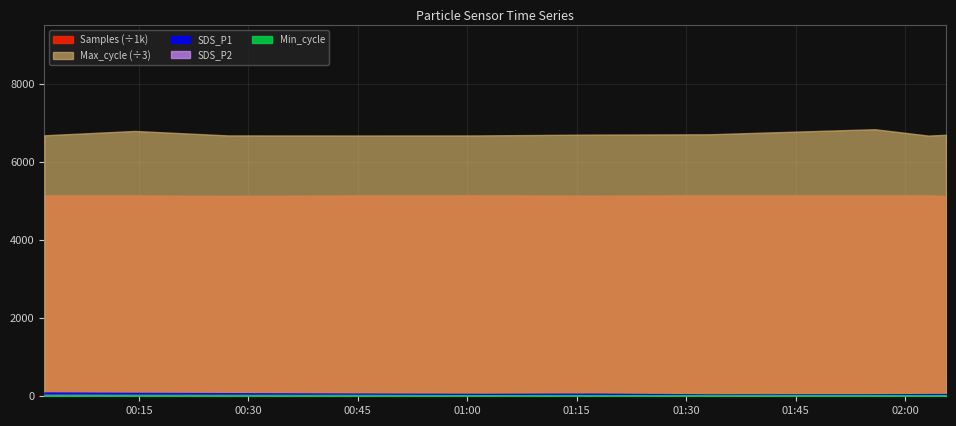

Where is the first local maximum for SDS_P1?

2021/12/21 01:16:47